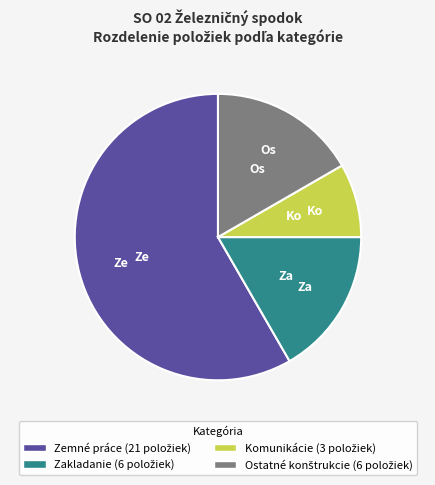

Approximately how many times larger is the value at Zakladanie compared to Komunikácie?

2.0